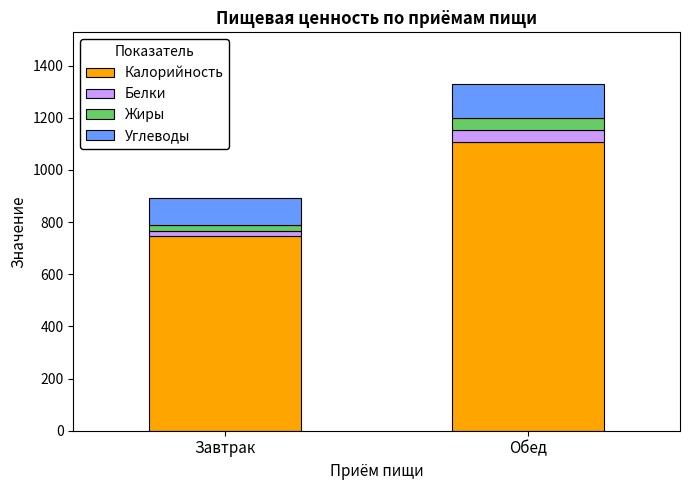

List the labels in order of Калорийность value, largest first.

Обед, Завтрак